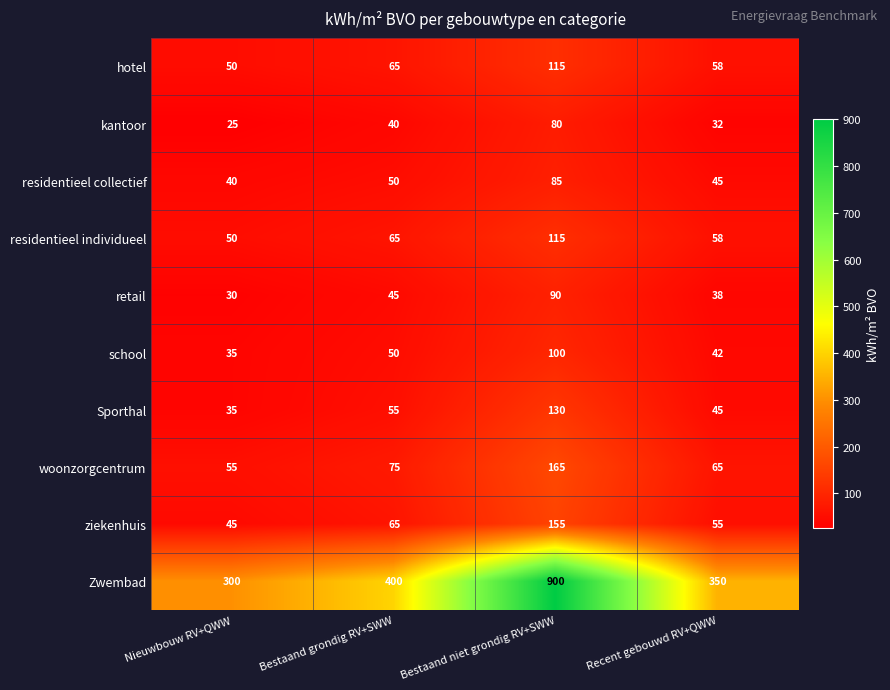

What is the sum of all residentieel collectief values?

220